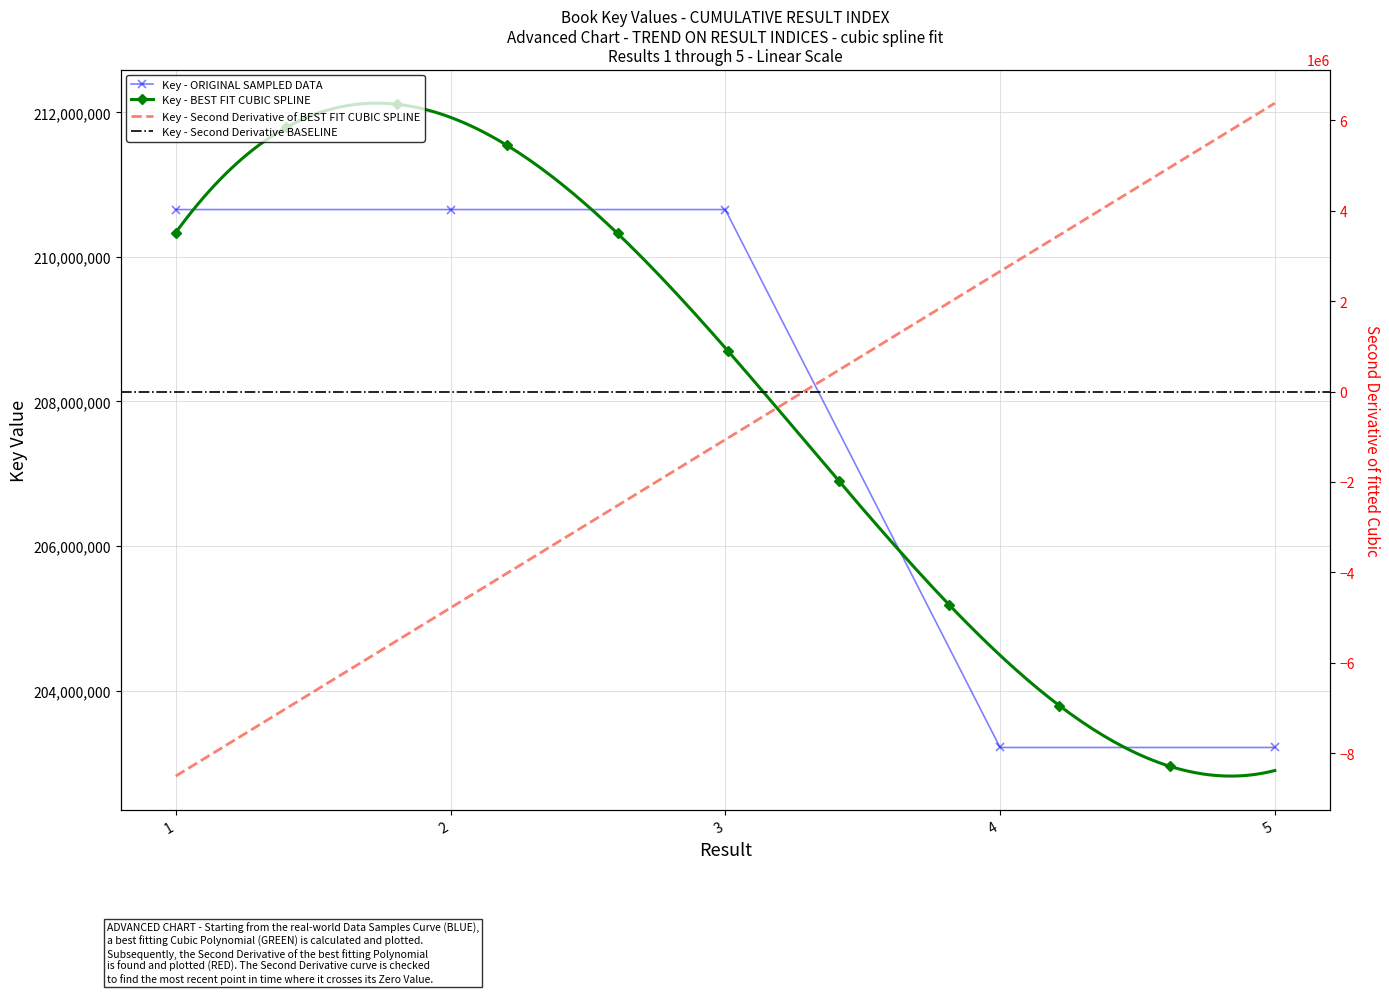

At which label does the data first exceed 210654959?

1